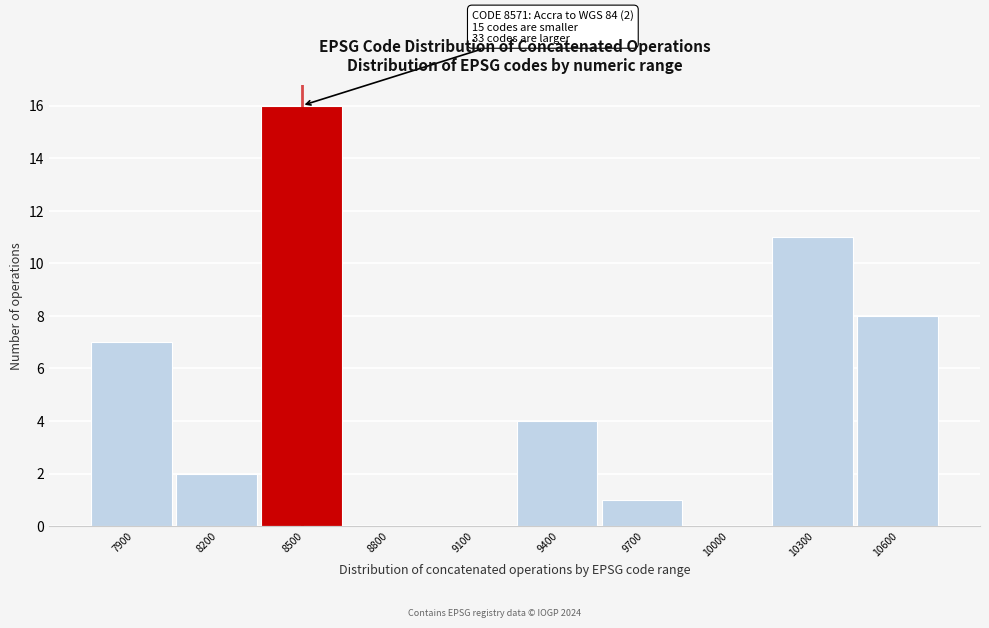

Reading left to right, what are all the values shown in this chart?

7900=7	8200=2	8500=16	8800=0	9100=0	9400=4	9700=1	10000=0	10300=11	10600=8